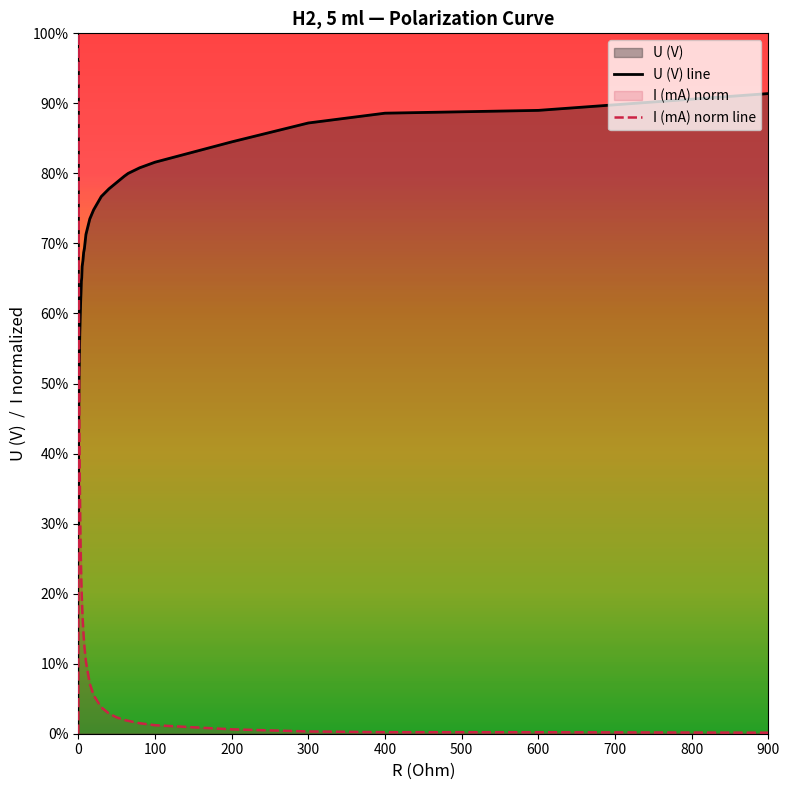

What is the sum of all I (mA) norm line values?

12.2